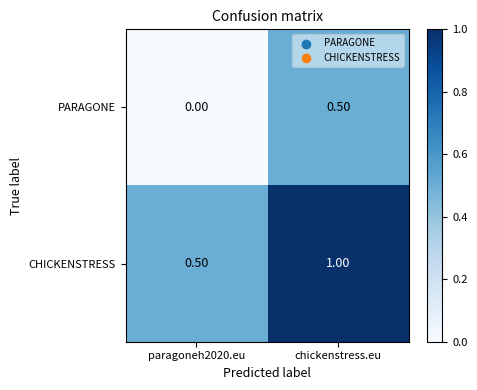

Rank the series by their maximum value, from lowest to highest.

PARAGONE, CHICKENSTRESS